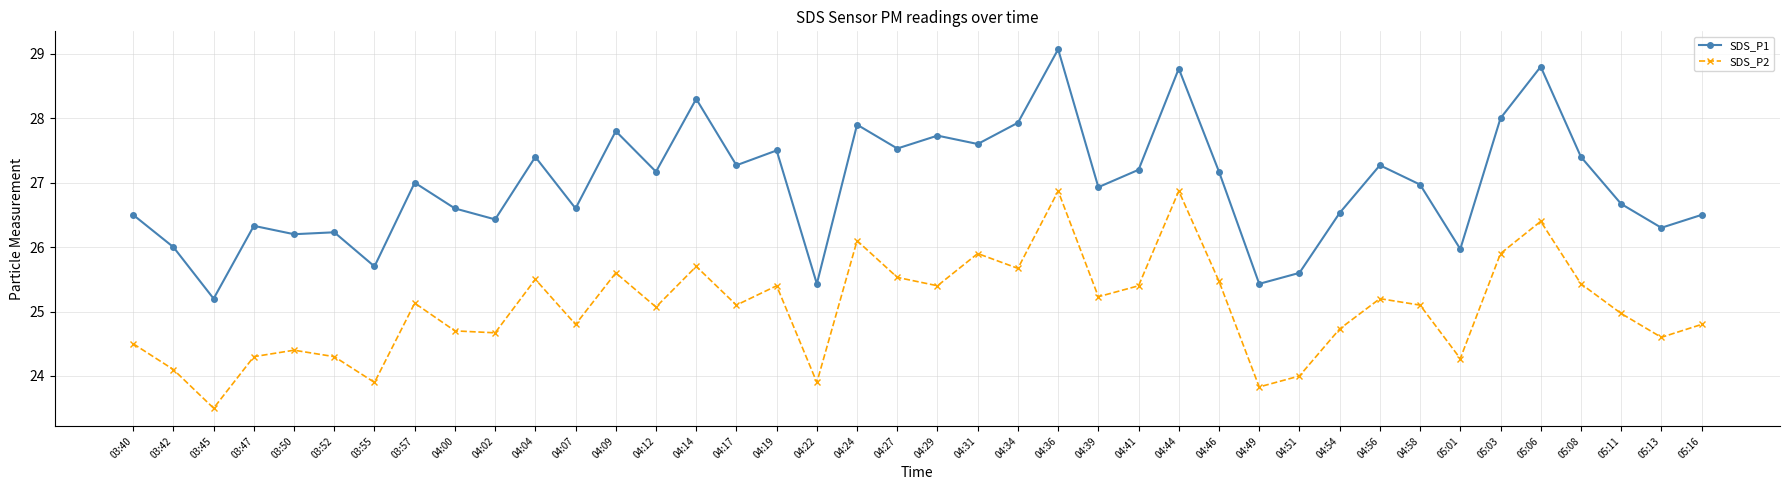

Is it true that SDS_P2 equals 5.5 at 04:09?

False